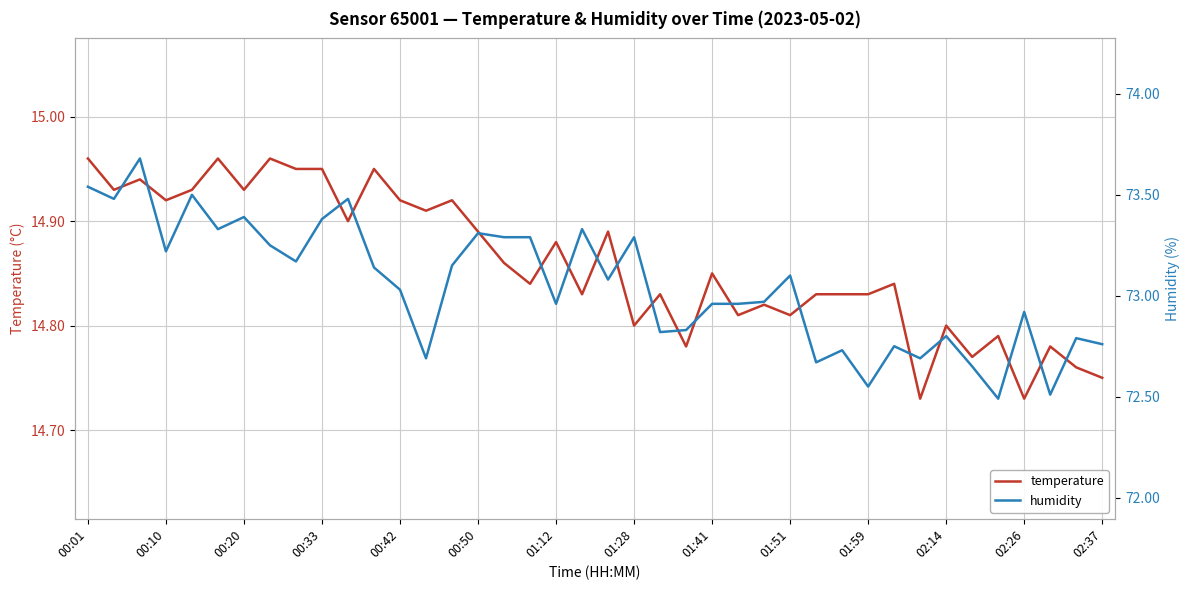

Is it true that temperature equals 23.0 at 01:28?

False